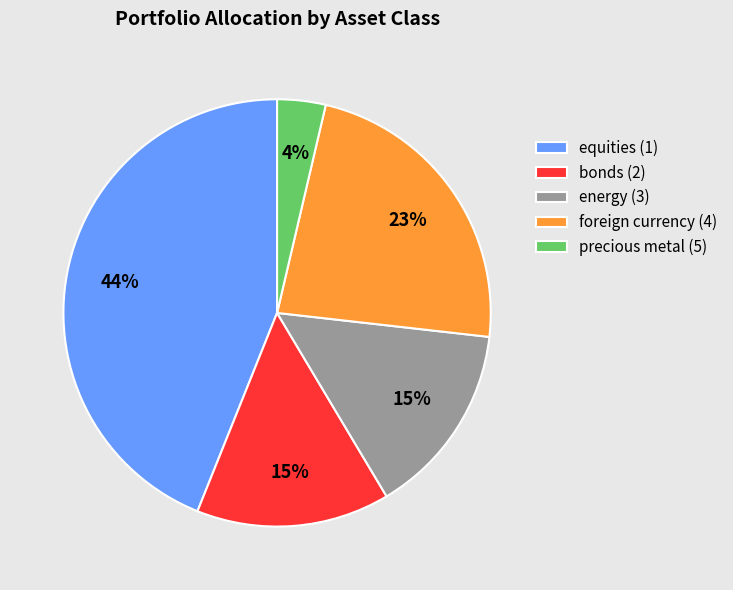

Count the number of slices in the pie.

5